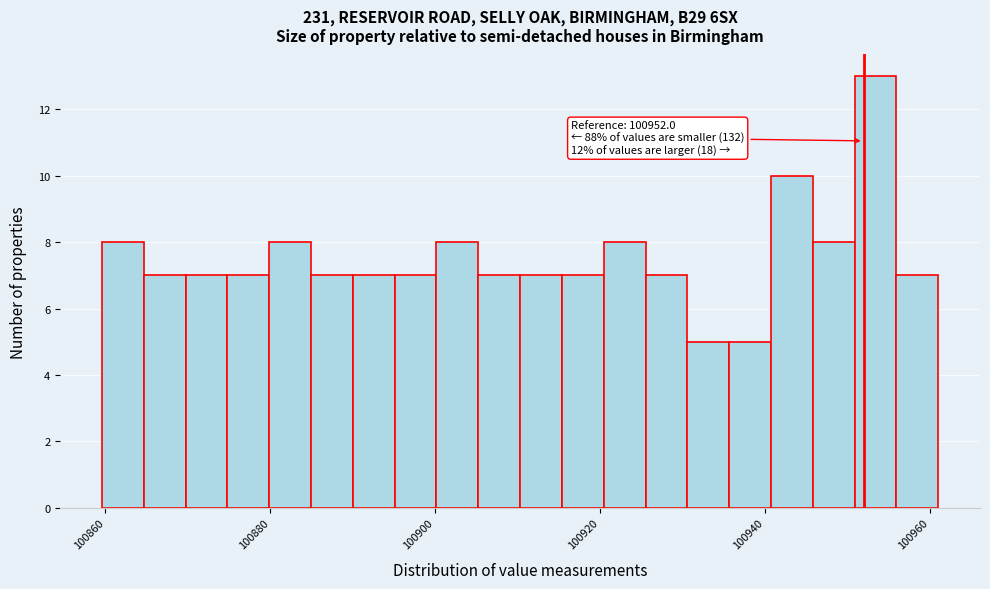

Around what value on the x-axis is the tallest bar? Give the approximate position of its centre, as read against the axis.

100954